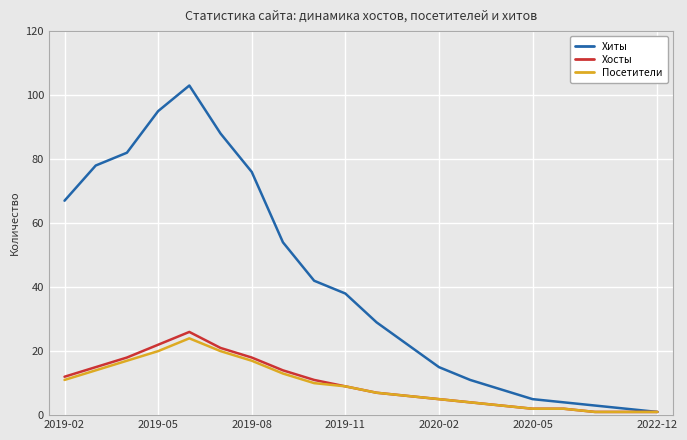

Which series has the widest spread of values?

Хиты